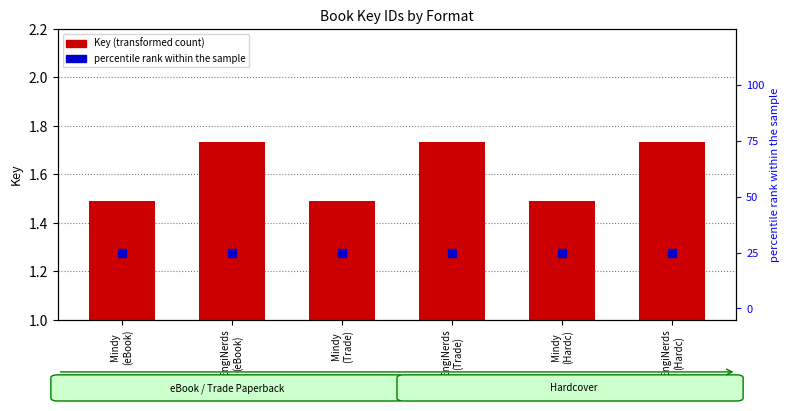

At which category is the sum across all series the highest?

EngiNerds
(eBook)